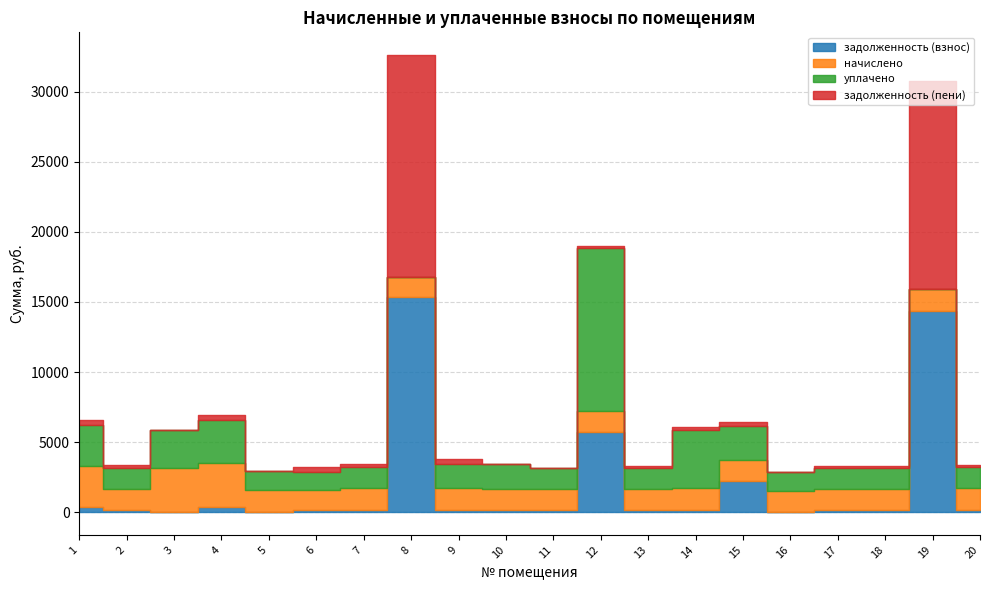

What is the difference between the начислено values at 7 and 19?

26.6